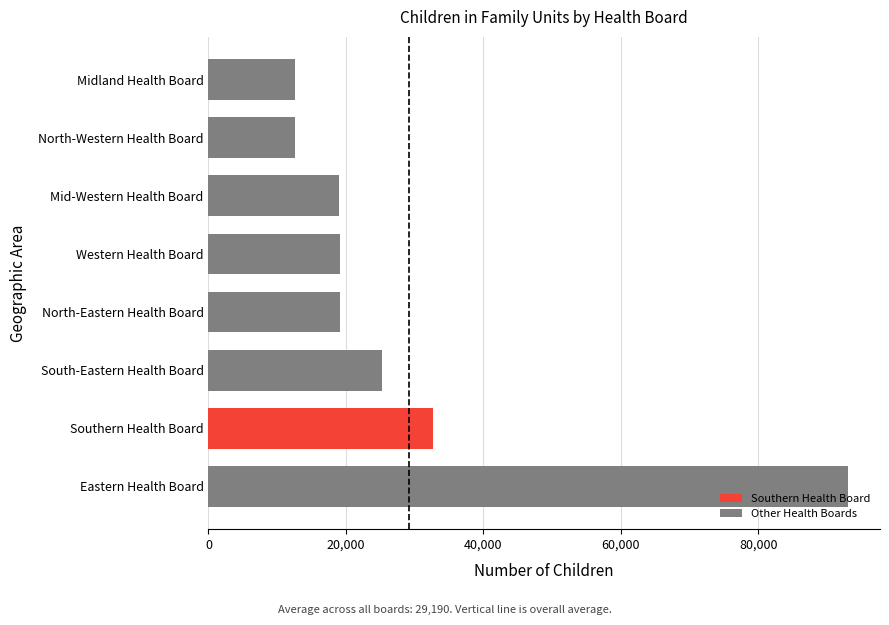

What is the greatest value displayed?

93072